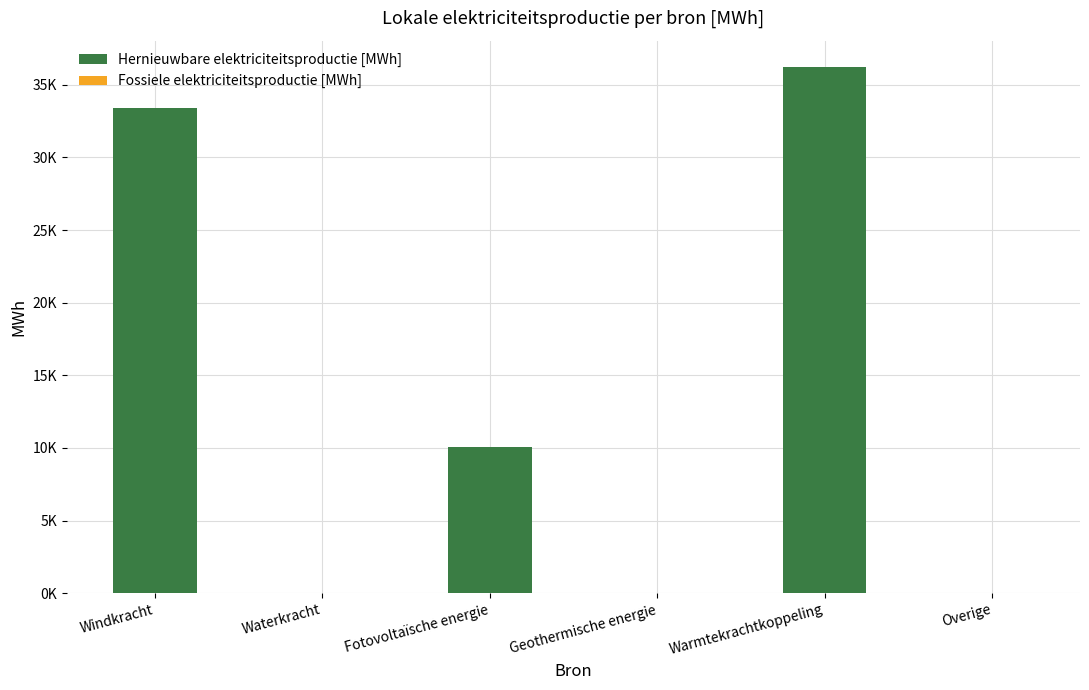

Which series has the largest total across all categories?

Hernieuwbare elektriciteitsproductie [MWh]